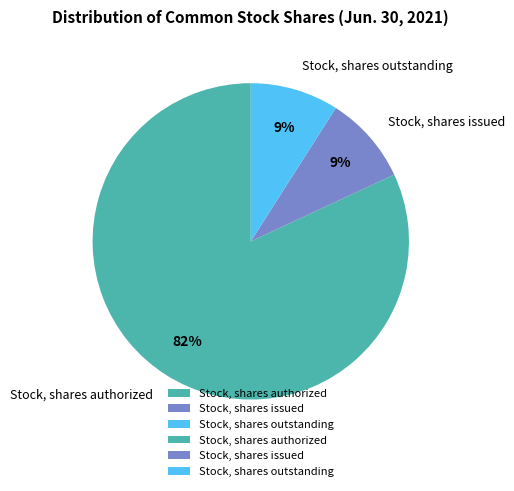

To the nearest percent, what percentage of the pie is Stock, shares authorized?

82%